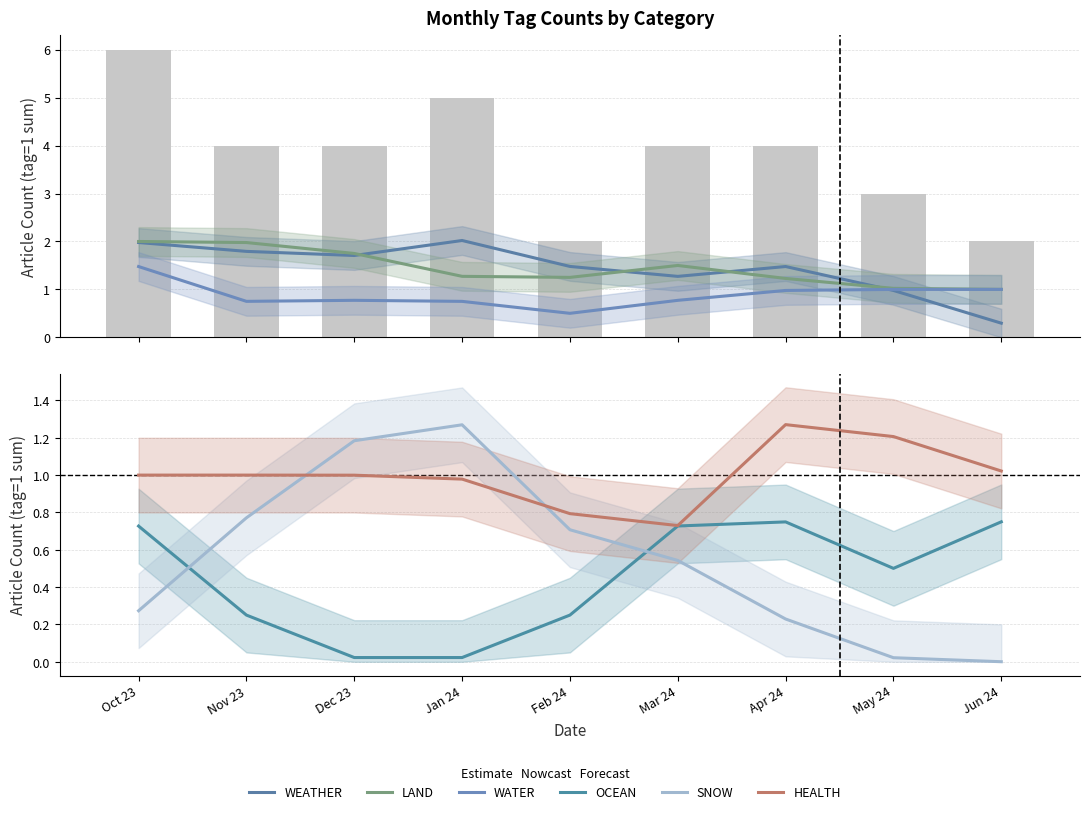

Reading right to left, list all the values displayed in this chart.

WEATHER: Jun 24=0.3	May 24=1.0	Apr 24=1.5	Mar 24=1.3	Feb 24=1.5	Jan 24=2.0	Dec 23=1.7	Nov 23=1.8	Oct 23=2.0
LAND: Jun 24=1.0	May 24=1.0	Apr 24=1.2	Mar 24=1.5	Feb 24=1.3	Jan 24=1.3	Dec 23=1.7	Nov 23=2.0	Oct 23=2.0
WATER: Jun 24=1.0	May 24=1.0	Apr 24=1.0	Mar 24=0.8	Feb 24=0.5	Jan 24=0.8	Dec 23=0.8	Nov 23=0.8	Oct 23=1.5
OCEAN: Jun 24=0.7	May 24=0.5	Apr 24=0.7	Mar 24=0.7	Feb 24=0.3	Jan 24=0.0	Dec 23=0.0	Nov 23=0.3	Oct 23=0.7
SNOW: Jun 24=0.0	May 24=0.0	Apr 24=0.2	Mar 24=0.5	Feb 24=0.7	Jan 24=1.3	Dec 23=1.2	Nov 23=0.8	Oct 23=0.3
HEALTH: Jun 24=1.0	May 24=1.2	Apr 24=1.3	Mar 24=0.7	Feb 24=0.8	Jan 24=1.0	Dec 23=1.0	Nov 23=1.0	Oct 23=1.0